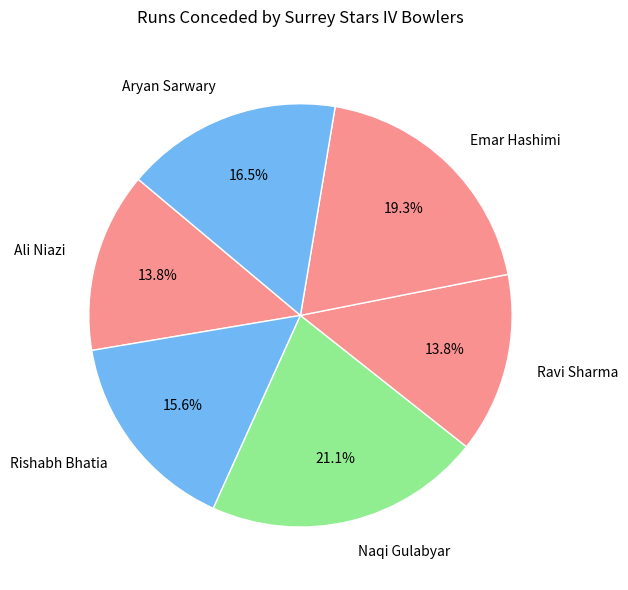

Between Aryan Sarwary and Emar Hashimi, which is larger?

Emar Hashimi